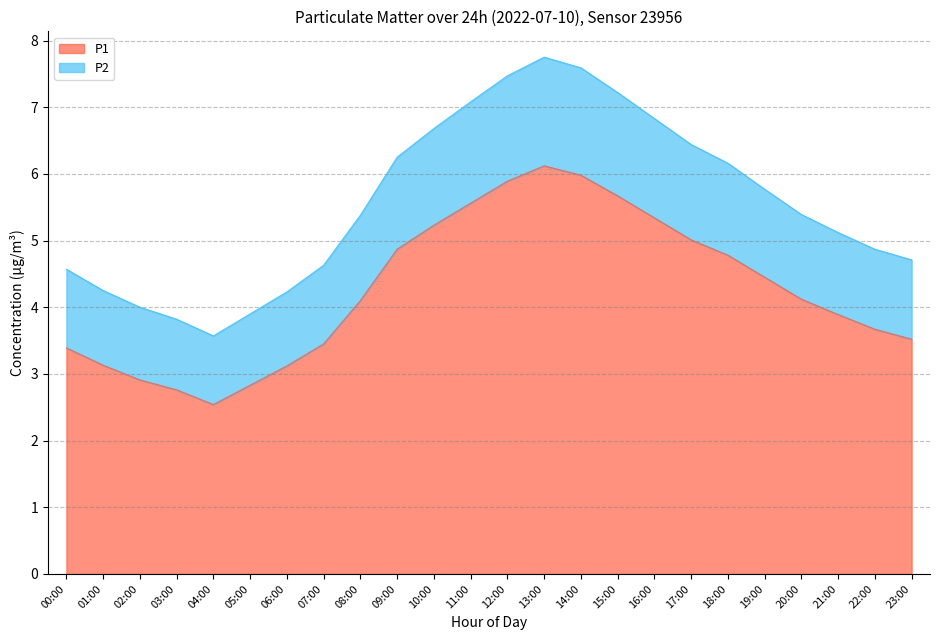

Count the number of data series in this chart.

2